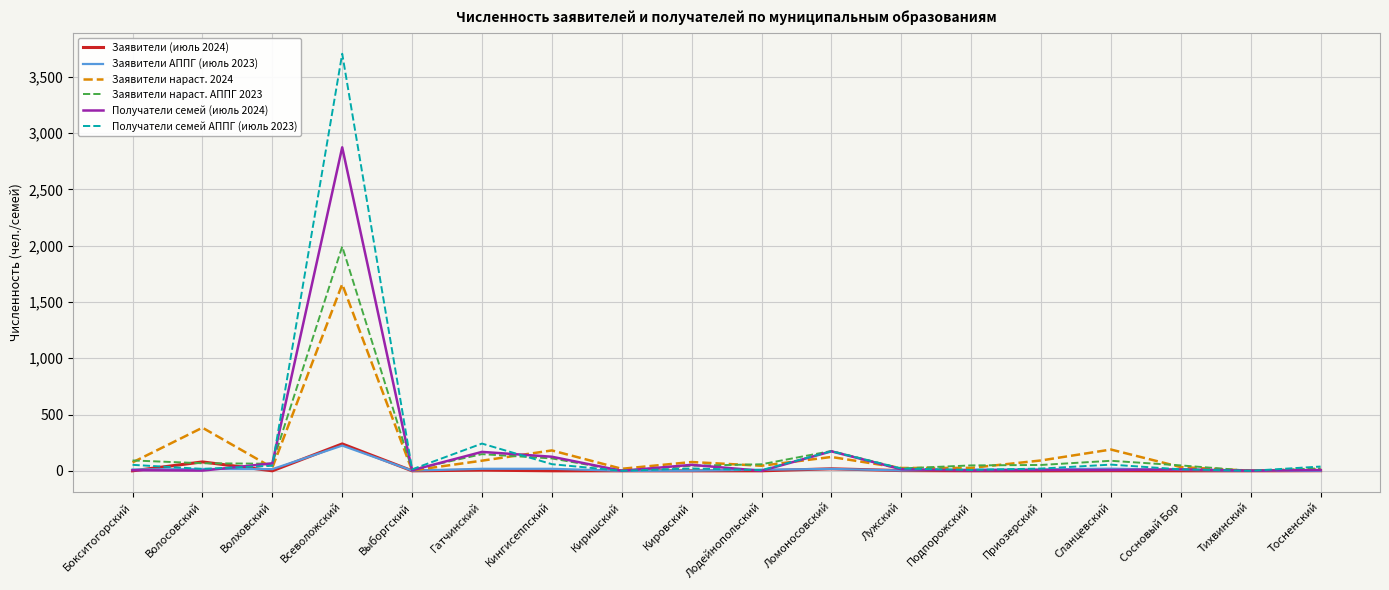

Which category has the highest value across all series?

Всеволожский